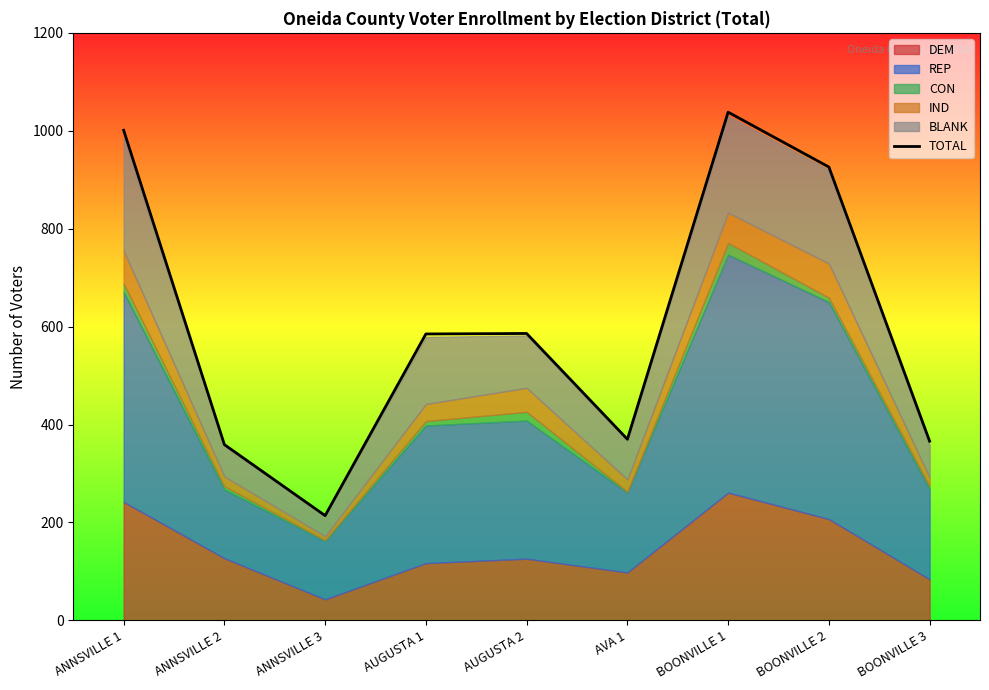

Rank the categories by value from highest to lowest.

BOONVILLE 1, ANNSVILLE 1, BOONVILLE 2, AUGUSTA 2, AUGUSTA 1, AVA 1, BOONVILLE 3, ANNSVILLE 2, ANNSVILLE 3